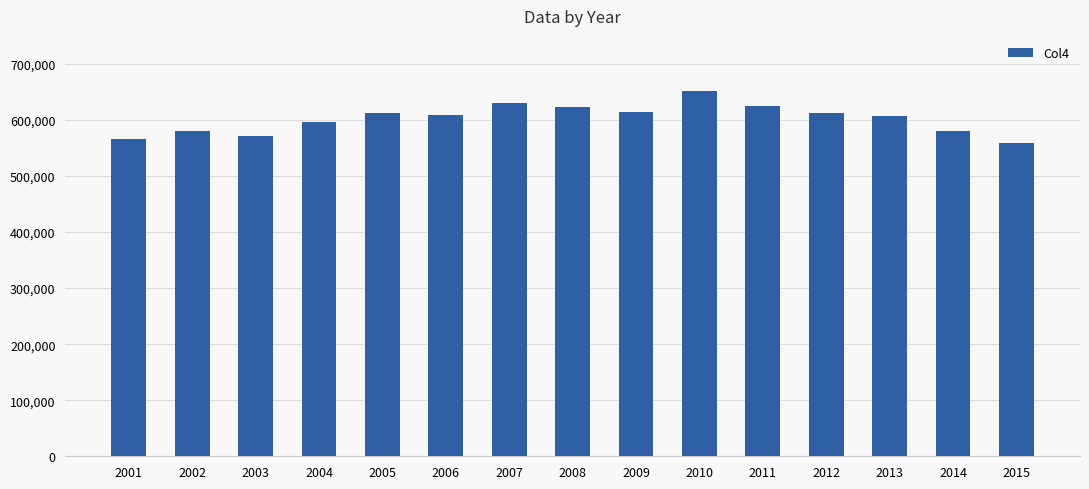

What is the difference between the maximum and minimum values?

93387